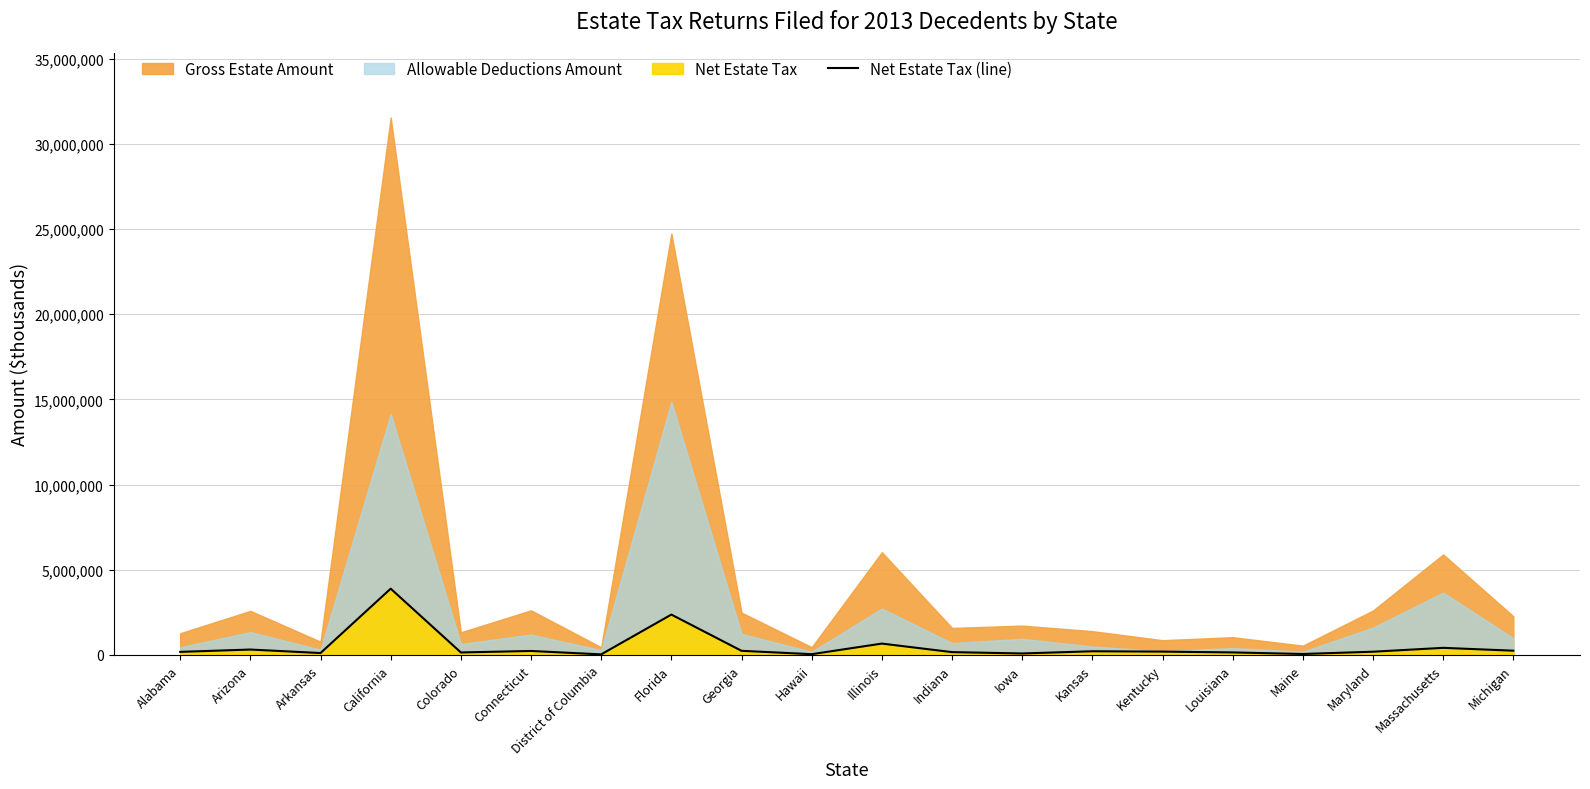

What is the change in value from Colorado to Iowa?

-59326